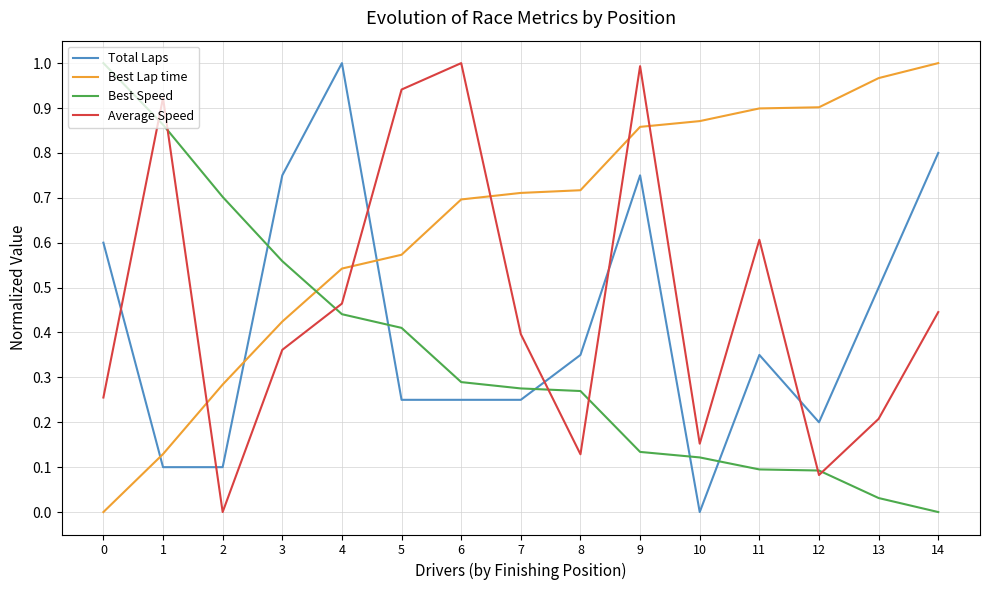

How many positive values does the Total Laps series have?

14